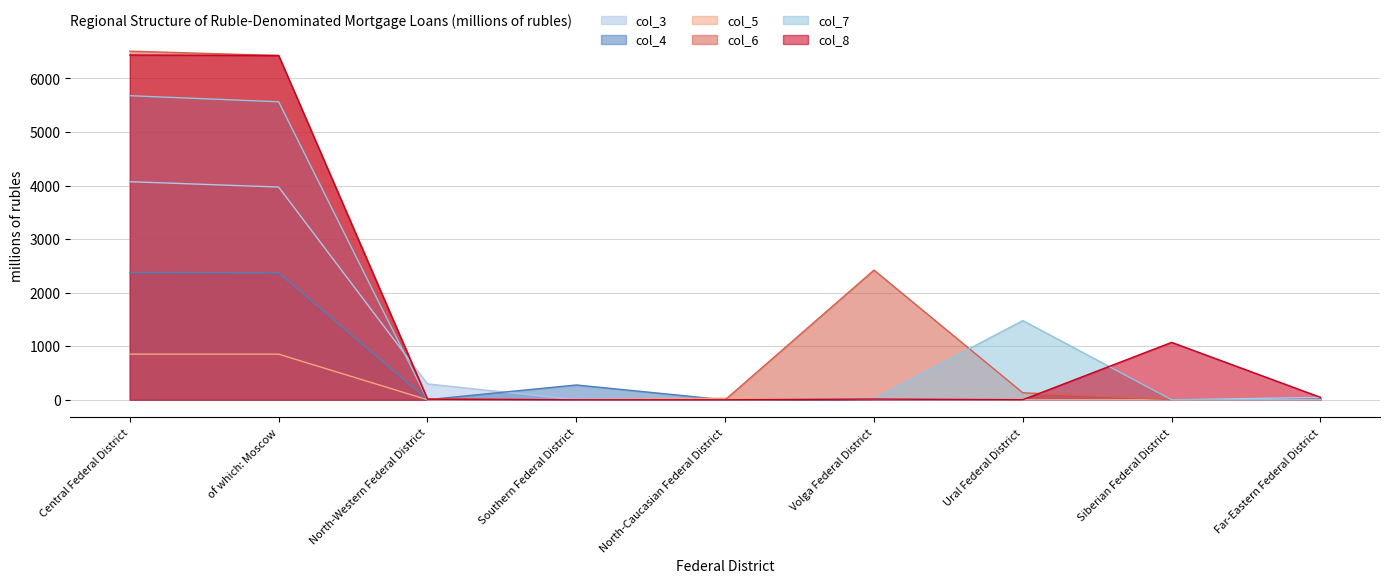

How many intersections are there between col_7 and col_6?

3